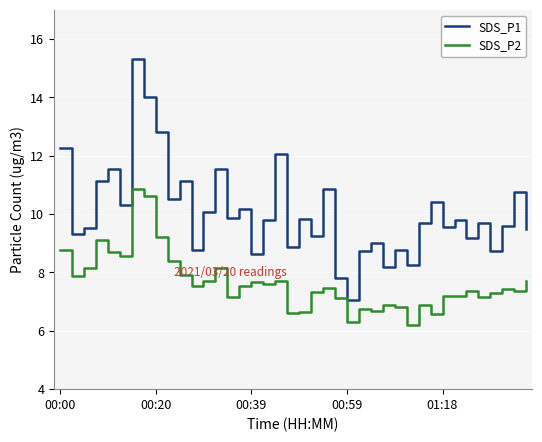

Which series has the widest spread of values?

SDS_P1